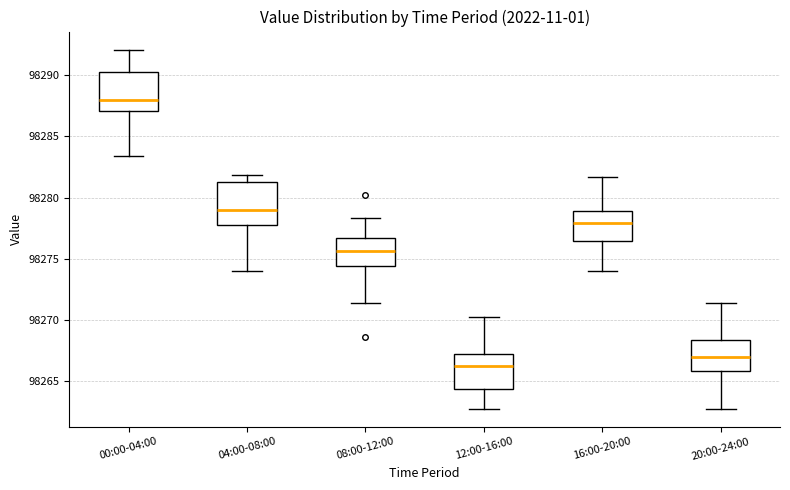

Reading left to right, transcribe this box plot: for each box, give where its median line is, the range the box spans, and where its two whiskers end, as read against the y-axis. The values are not printed on the chart, so give them approximately, as read against the axis.

00:00-04:00: median 98288.0, box 98287.0 to 98290.5, whiskers 98283.5 to 98292.0
04:00-08:00: median 98279.0, box 98277.5 to 98281.5, whiskers 98274.0 to 98282.0
08:00-12:00: median 98275.5, box 98274.5 to 98276.5, whiskers 98271.5 to 98278.5
12:00-16:00: median 98266.5, box 98264.5 to 98267.5, whiskers 98263.0 to 98270.5
16:00-20:00: median 98278.0, box 98276.5 to 98279.0, whiskers 98274.0 to 98281.5
20:00-24:00: median 98267.0, box 98266.0 to 98268.5, whiskers 98263.0 to 98271.5